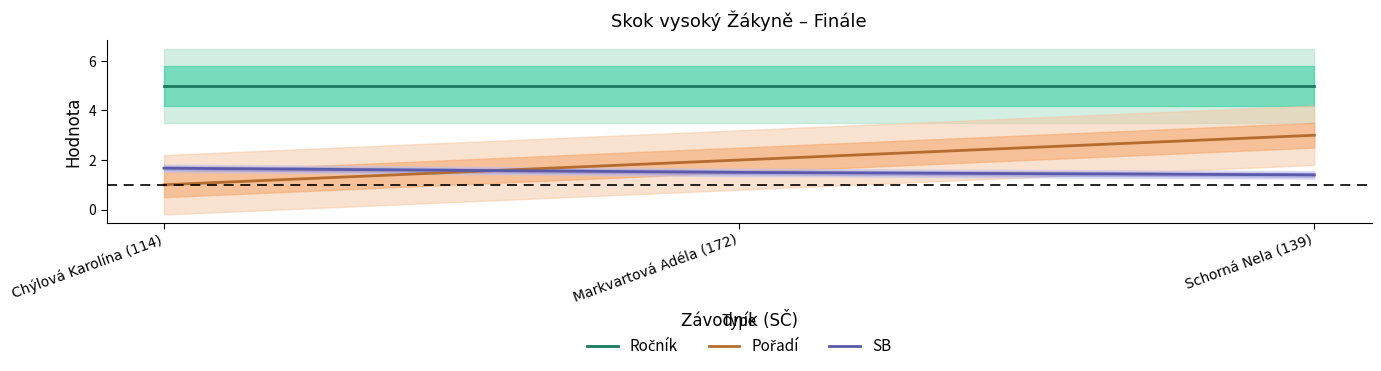

What is the sum of the Pořadí values at Chýlová Karolína (114) and Markvartová Adéla (172)?

3.0